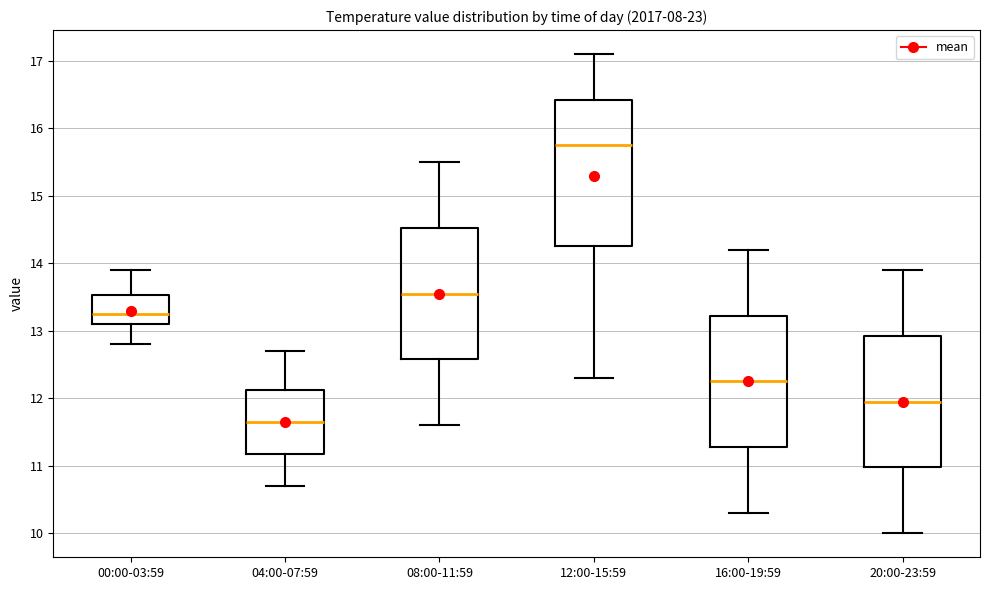

Which box's median line is the lowest?

04:00-07:59